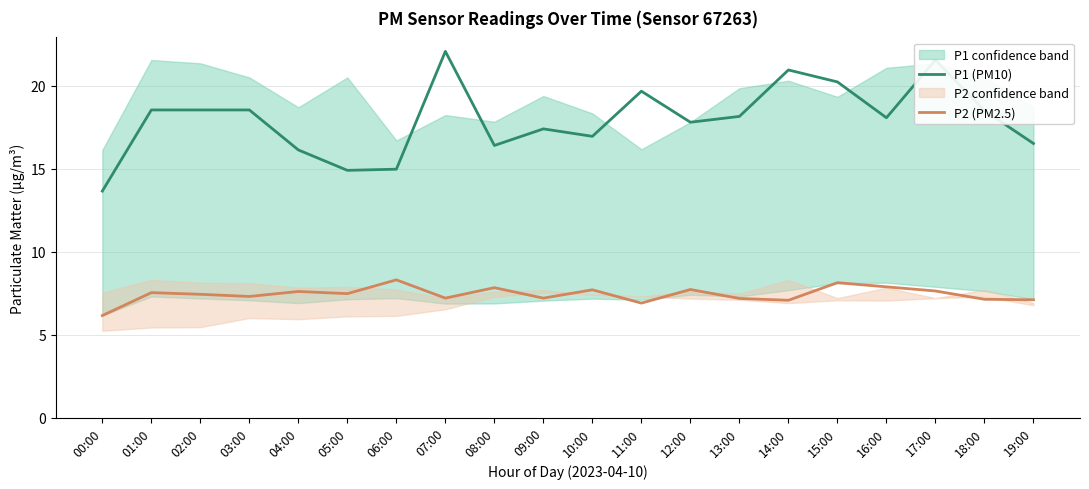

Between 07:00 and 02:00, which is larger?

07:00